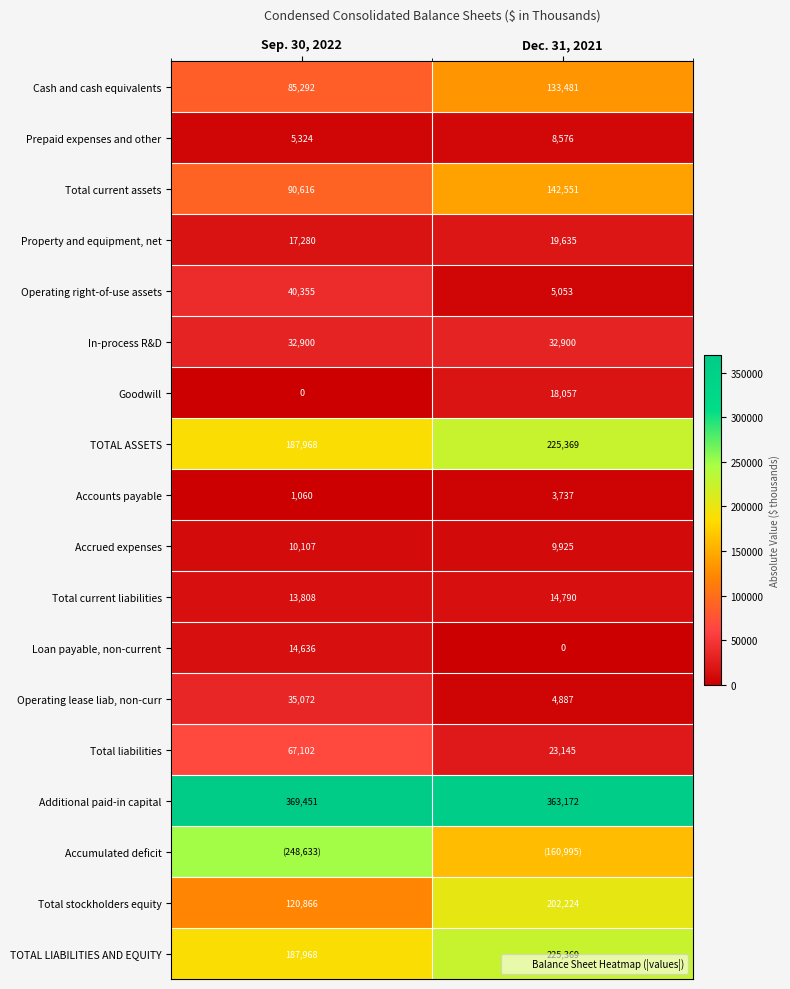

At which label does Total stockholders equity reach its minimum?

Sep. 30, 2022